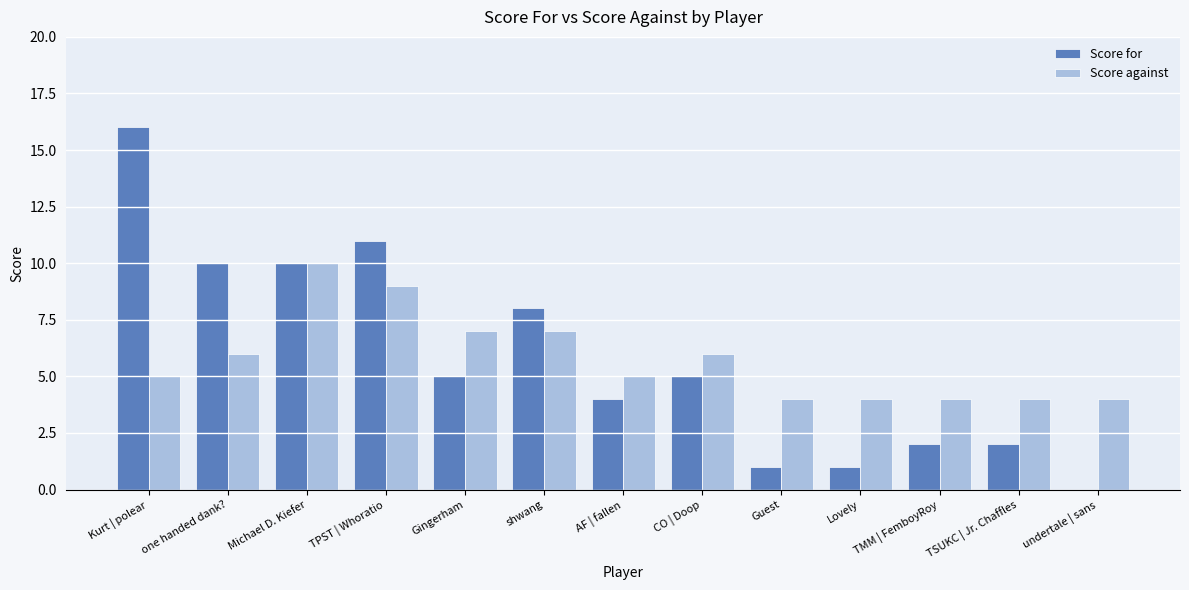

At which category is the sum across all series the highest?

Kurt | polear